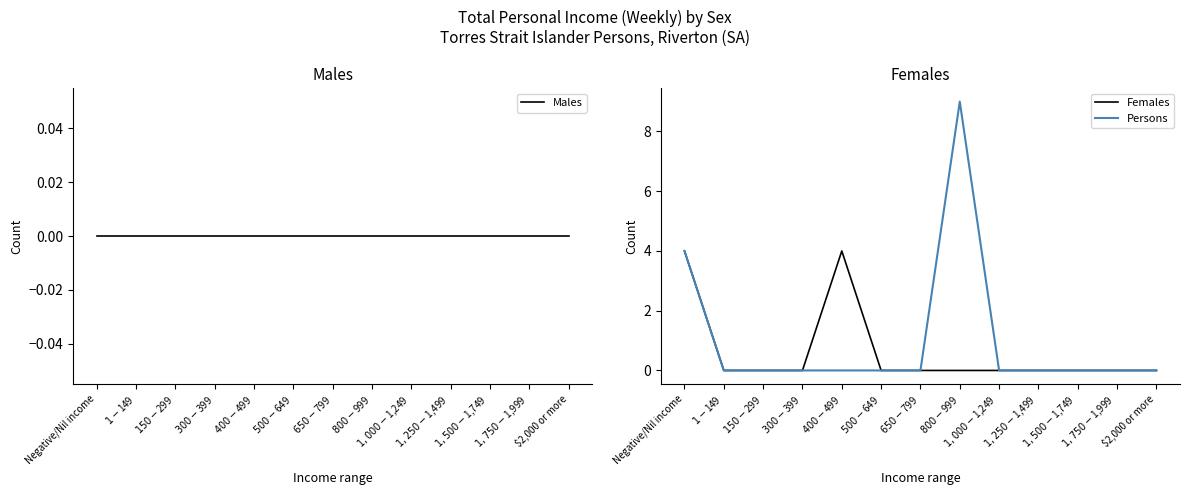

Rank the series at $150-$299 from lowest to highest value.

Males, Females, Persons